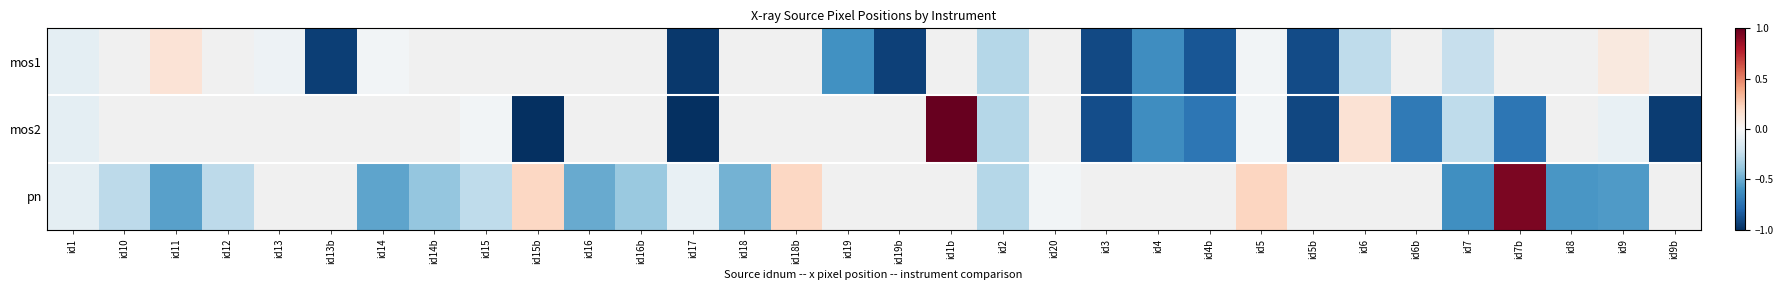

What is the difference between the maximum and minimum values in the mos2 series?

2.0